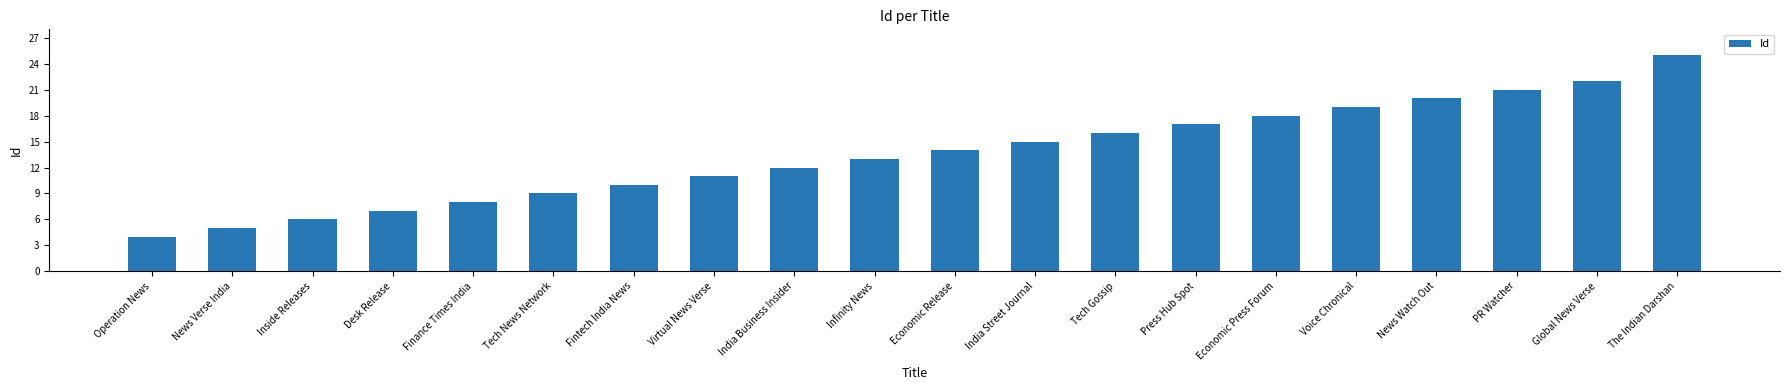

What position from the right is Virtual News Verse?

13